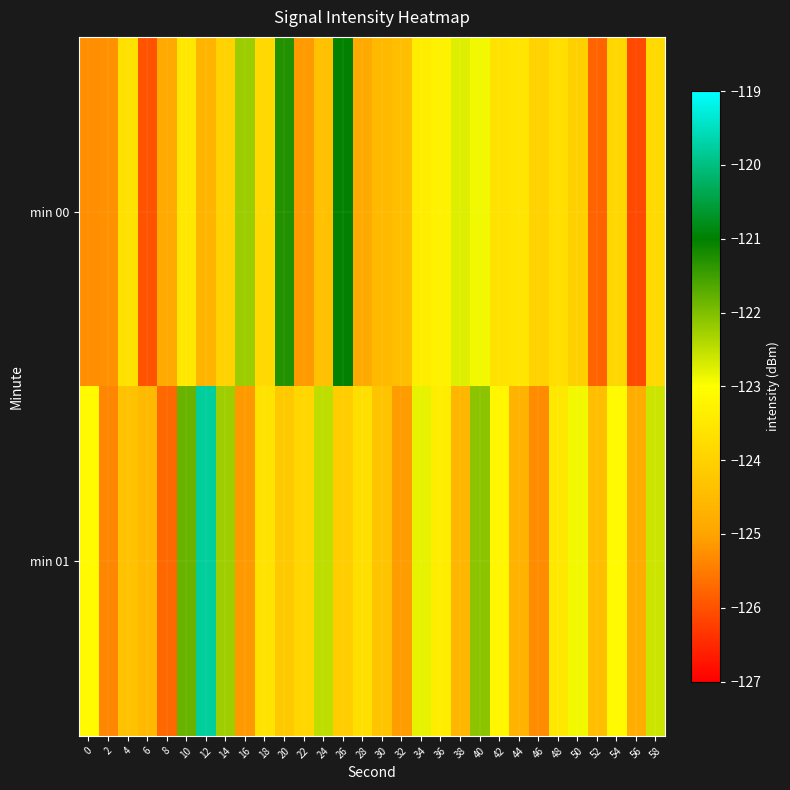

Which label corresponds to the smallest value in the chart?

56